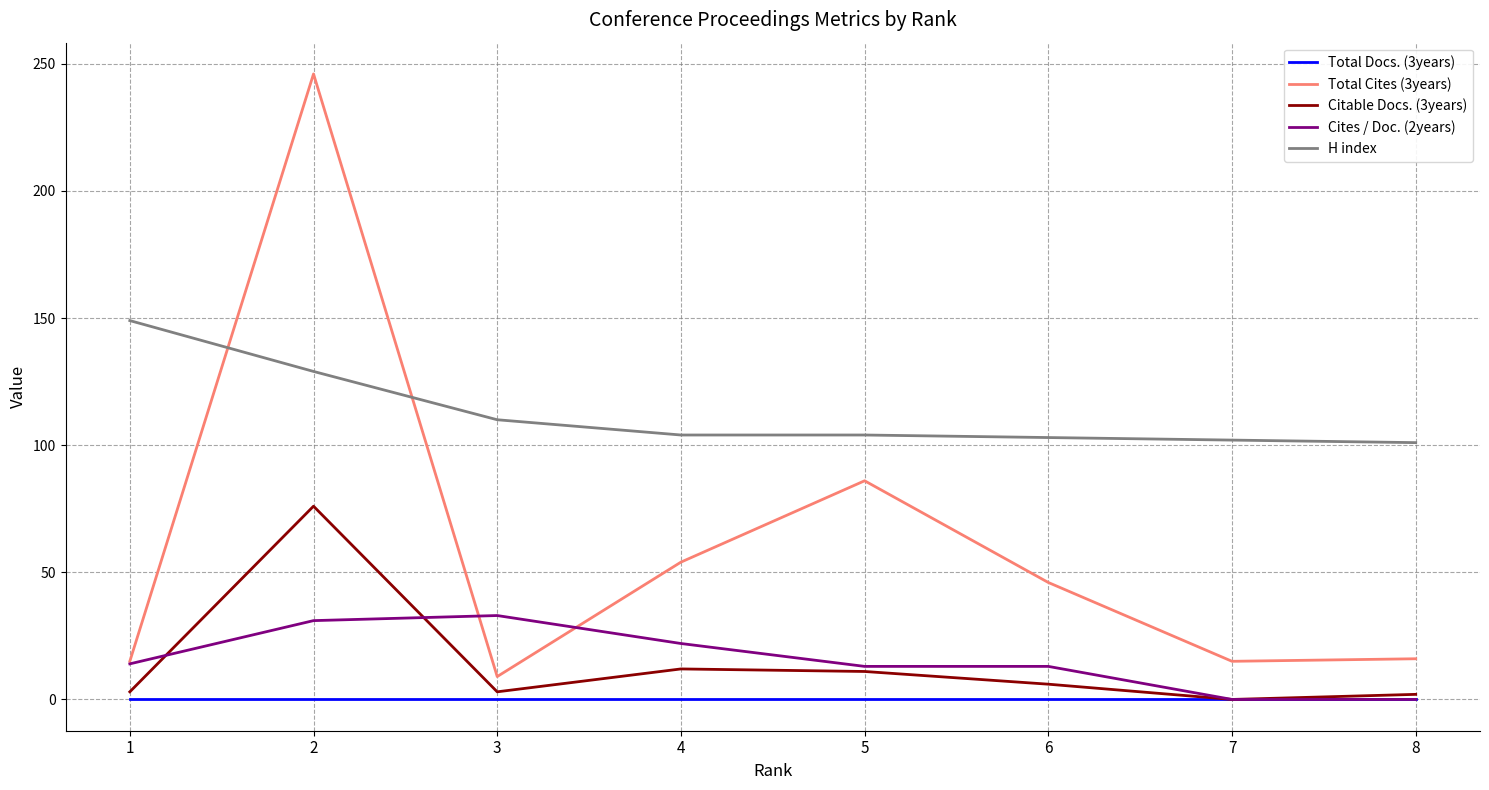

True or false: Total Docs. (3years) and H index cross at least once.

False